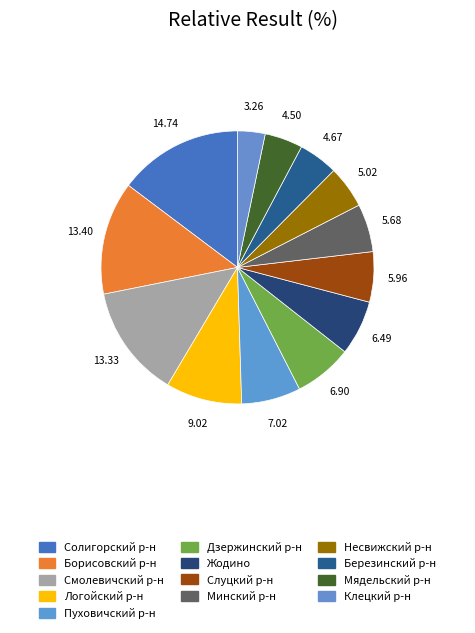

How many slices are in this pie chart?

13